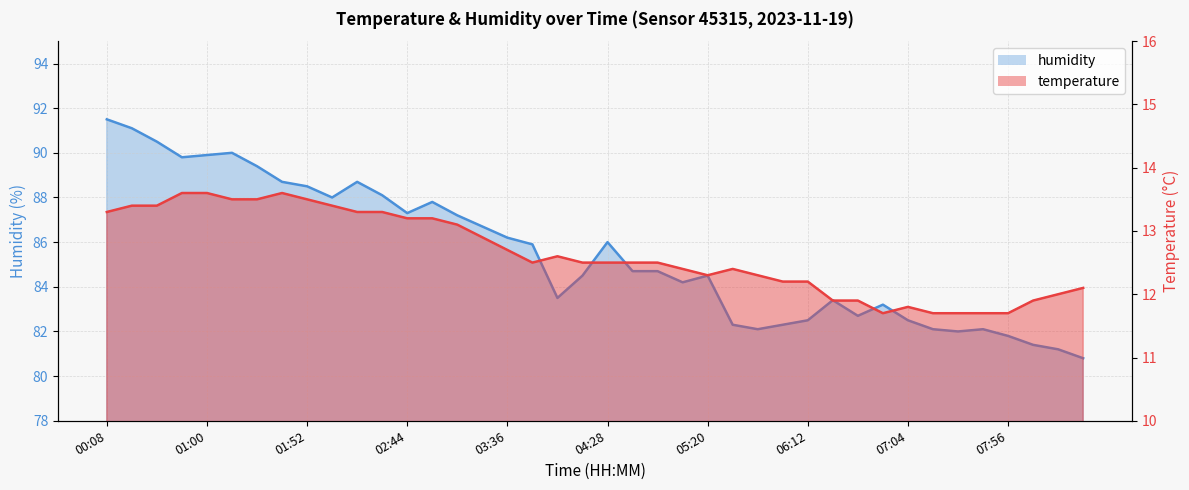

List the series in order of their peak value, lowest first.

temperature line, humidity line